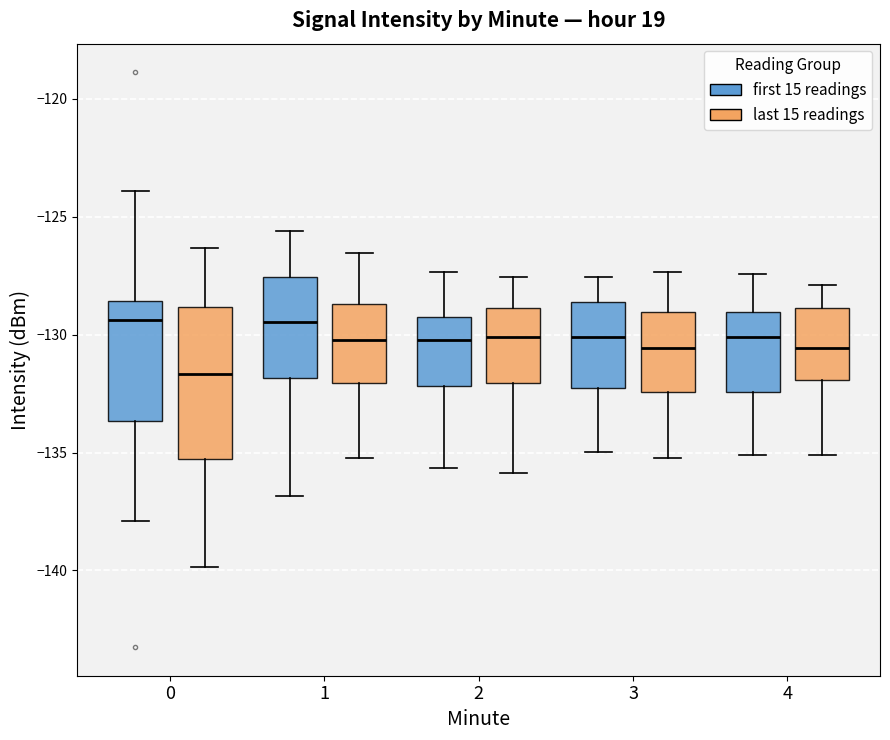

Where is the lower edge of the box for 2 (last 15 readings) on the y-axis? The values are not printed on the chart, so give them approximately, as read against the axis.

-132.0